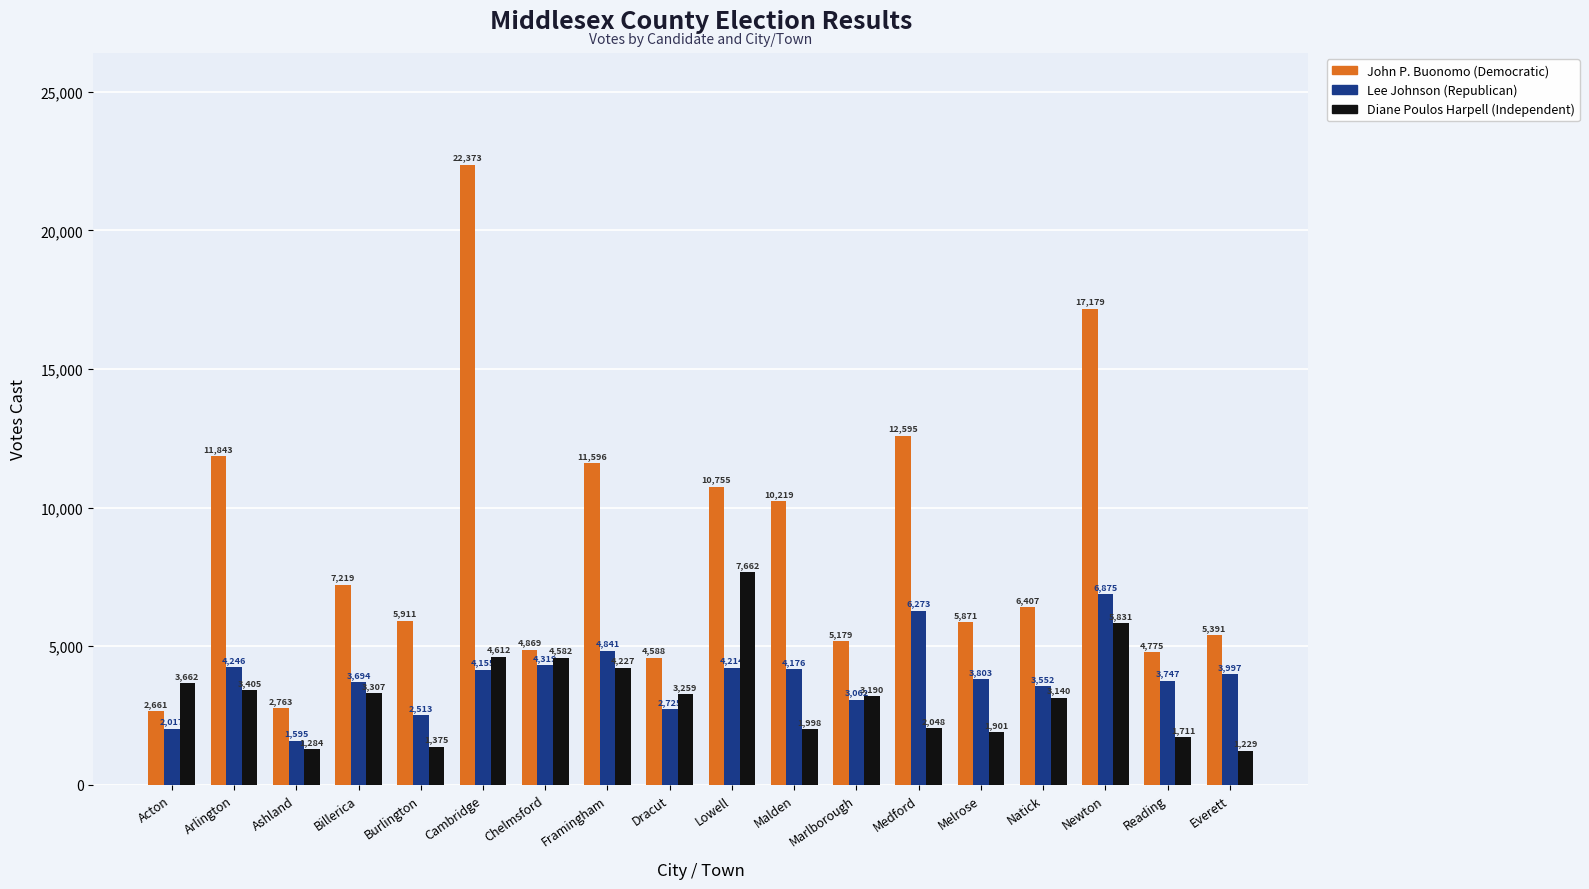

What is the total value across all series at Reading?

10233